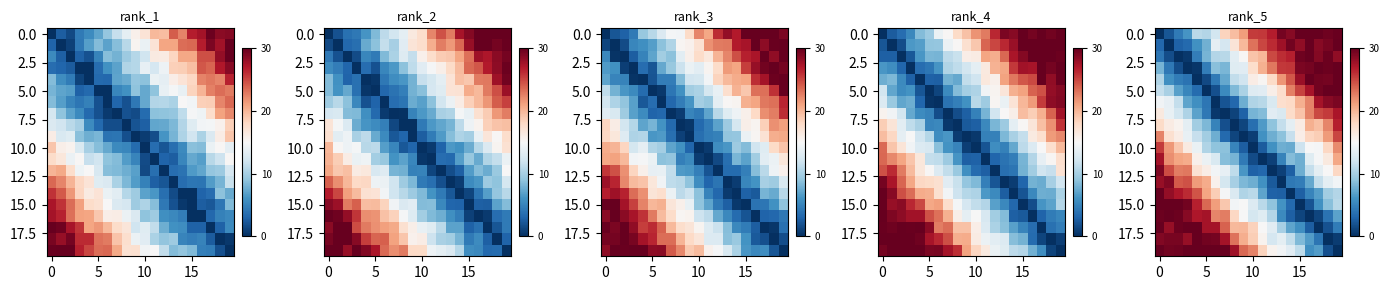

What is the spread (max minus min) of values at 9?

23.6